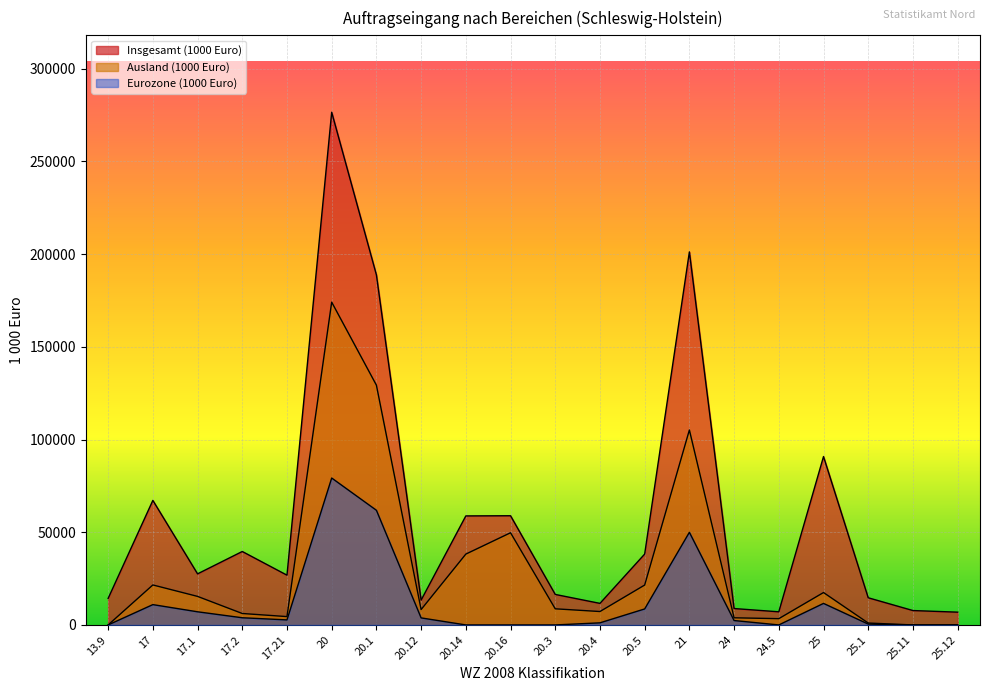

At which category does the chart reach its peak across all series?

20